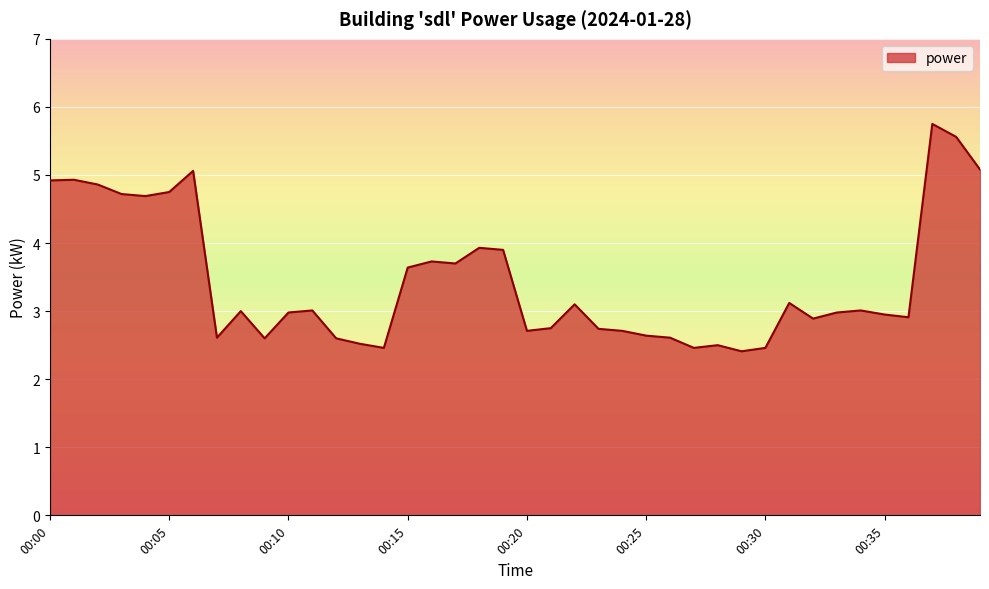

What is the minimum value shown in the chart?

2.4